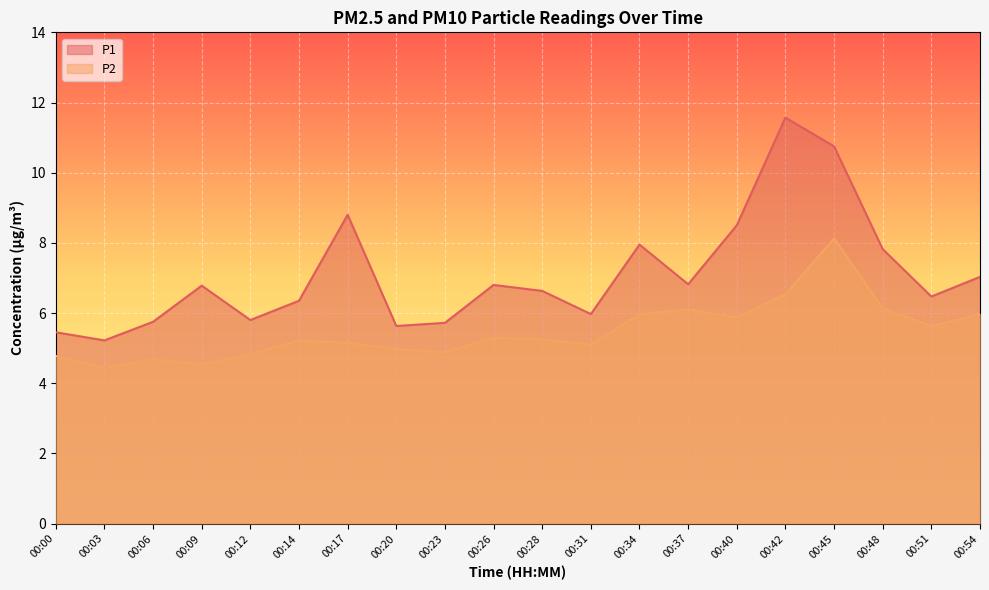

At which label is P2 closest to 6?

00:34